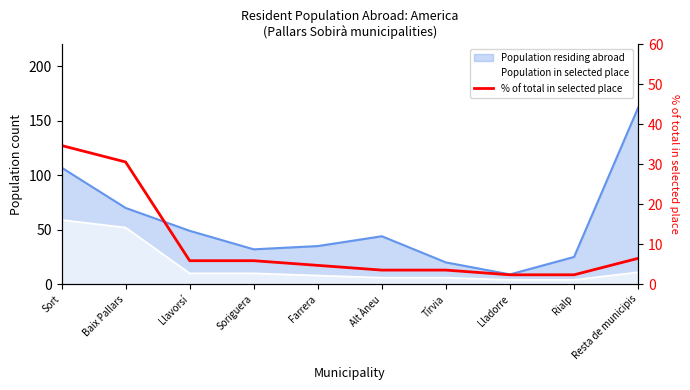

What is the difference between the maximum and minimum values?

32.4